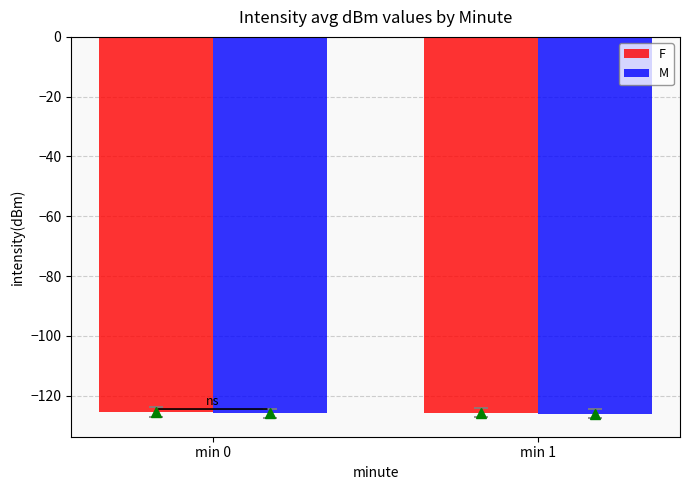

What is the sum of the M values at min 0 and min 1?

-251.9